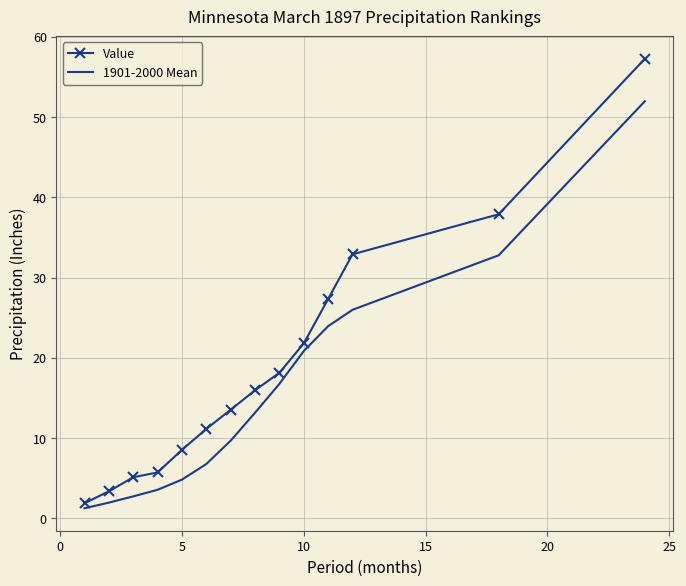

Which series has the largest total across all categories?

Value